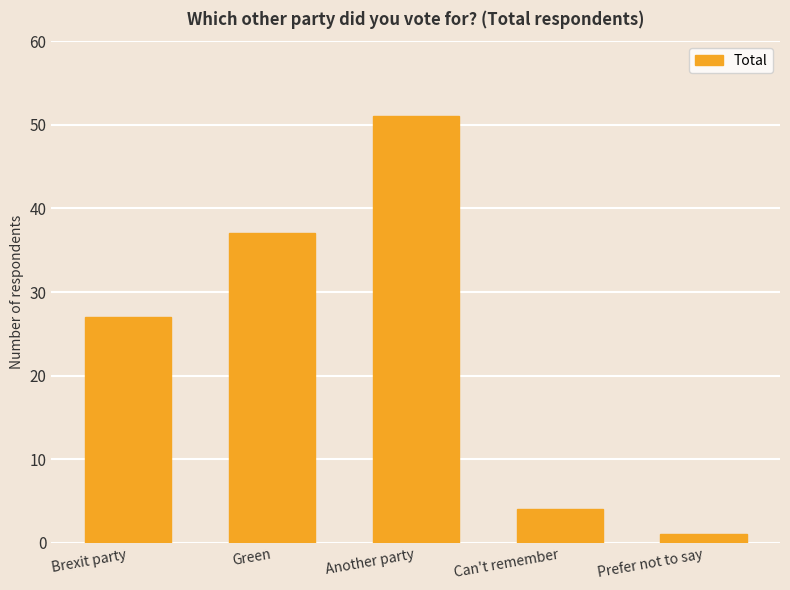

What position from the right is Brexit party?

5